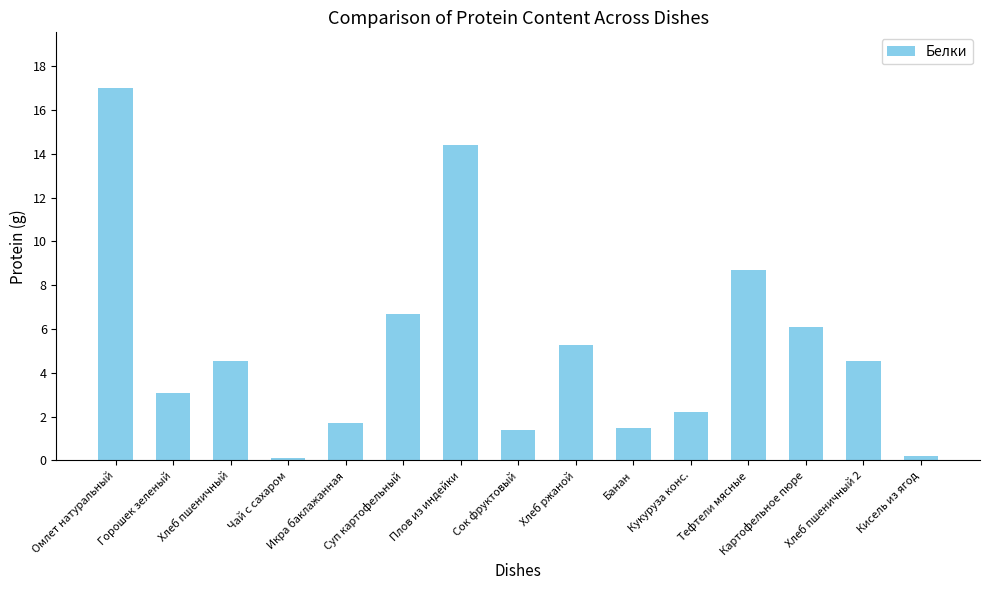

The value at Горошек зеленый is 3.1. True or false?

True